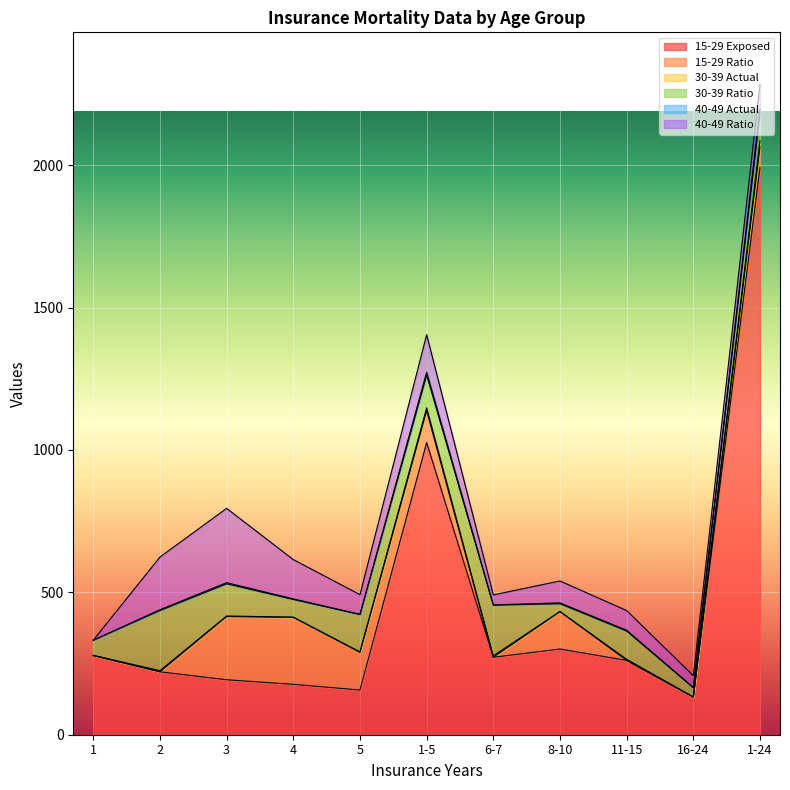

At 4, list the series in order from smallest to largest.

30-39 Actual, 40-49 Actual, 30-39 Ratio, 40-49 Ratio, 15-29 Exposed, 15-29 Ratio